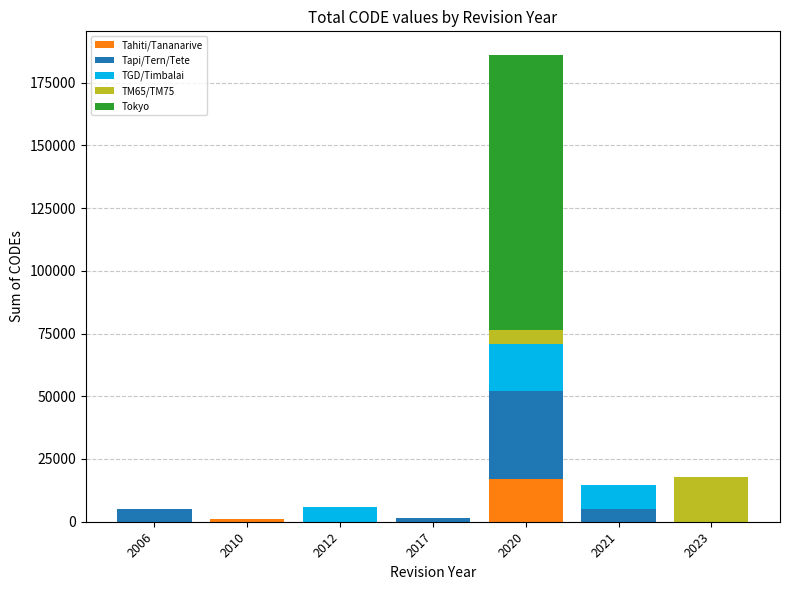

At which category is the sum across all series the highest?

2020